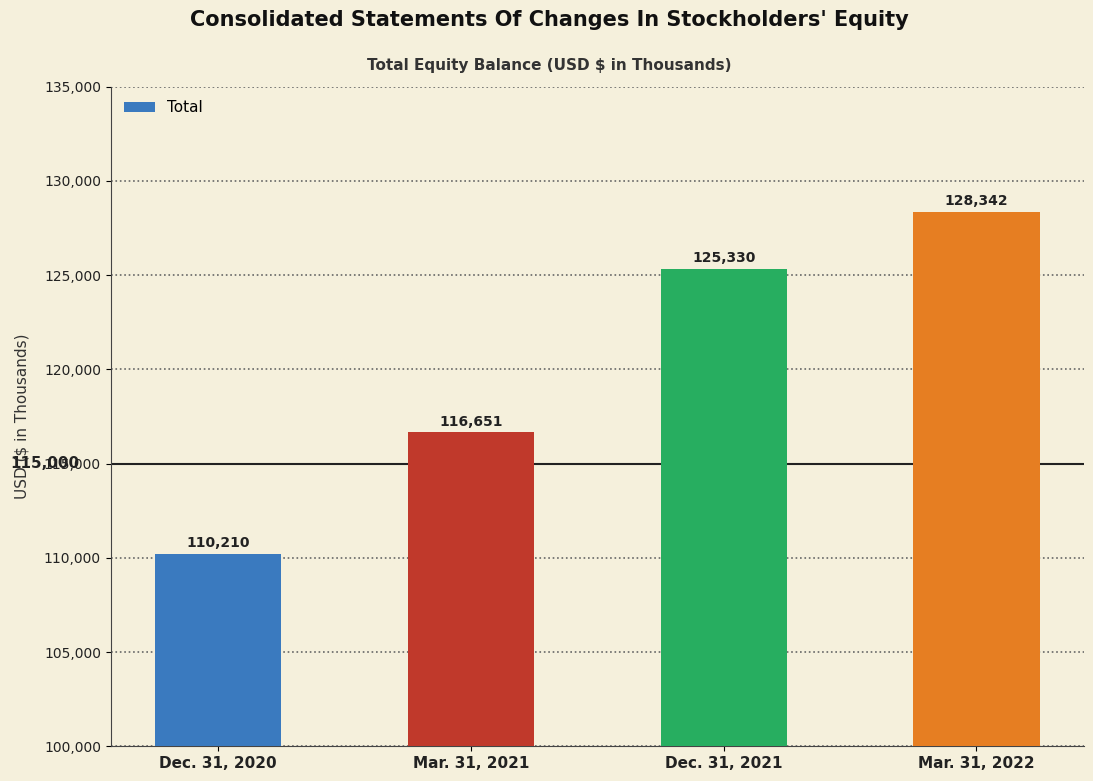

What is the sum of the values at Dec. 31, 2020 and Mar. 31, 2022?

238552